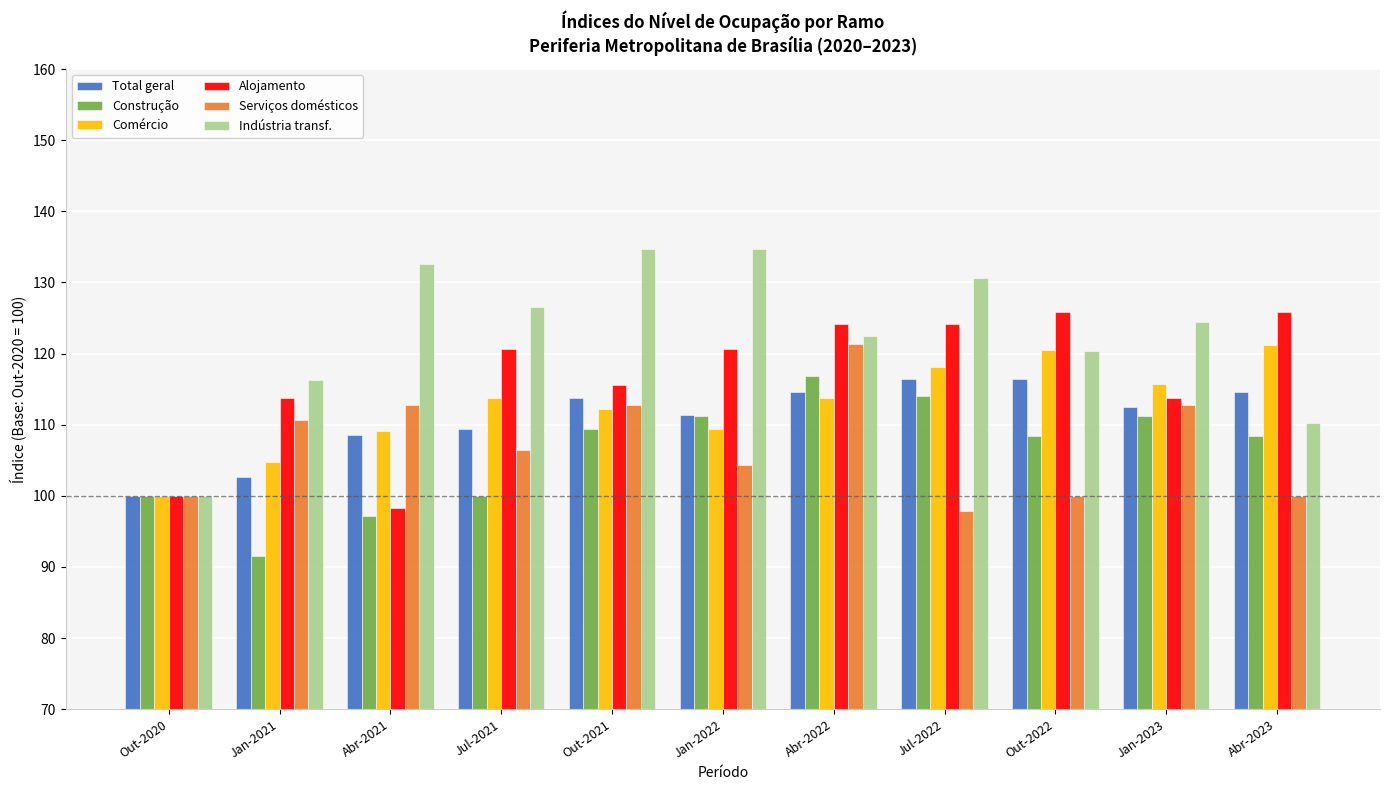

What value does the Construção series have at Jul-2021?

100.0